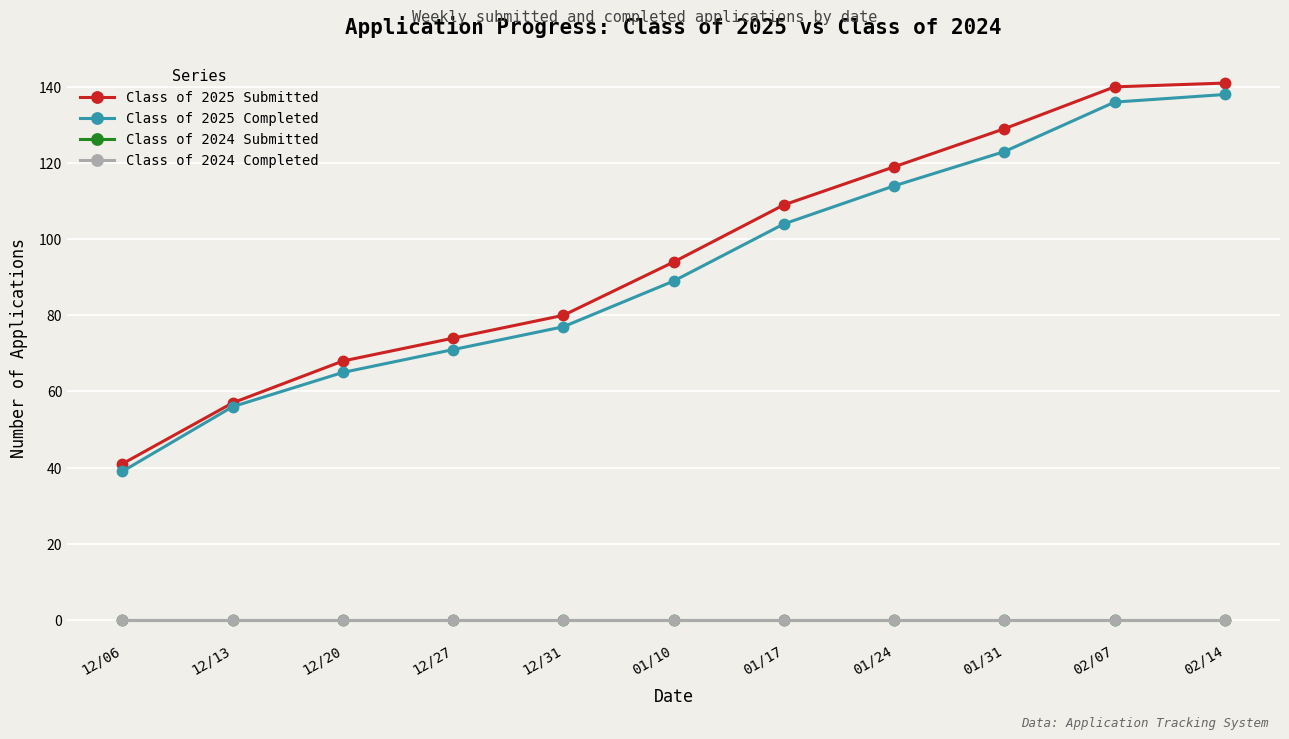

At which category does the chart reach its peak across all series?

02/14